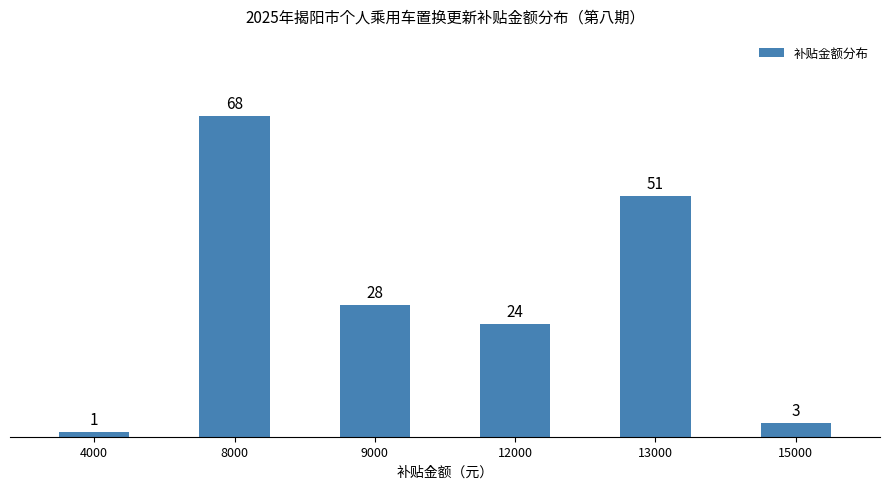

What is the difference between the second highest and second lowest values?

48